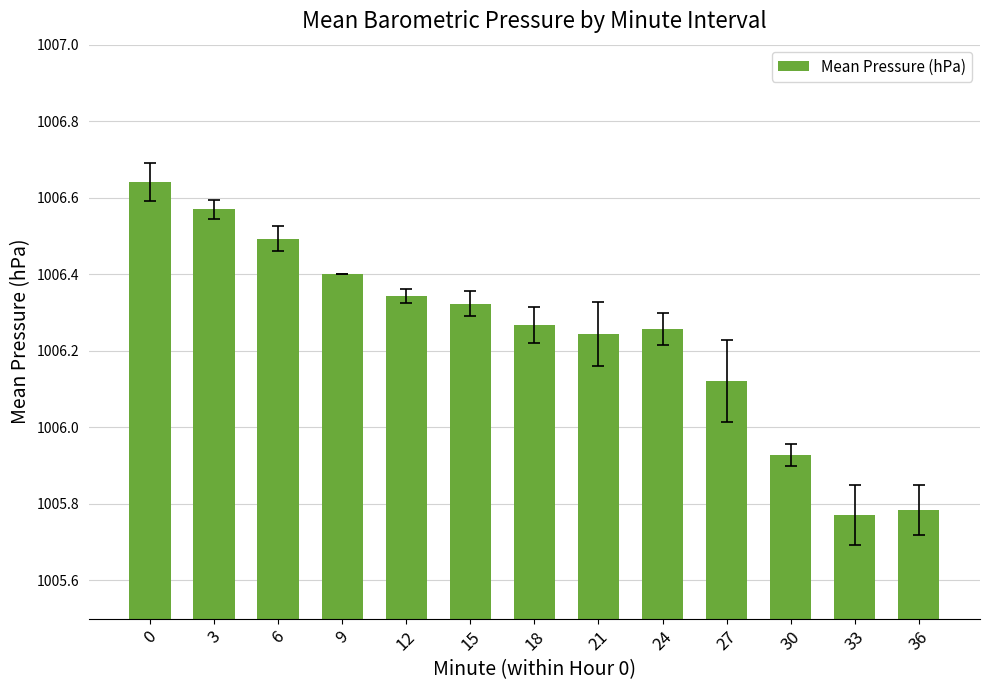

Is it true that the value at 36 is 1450.7?

False